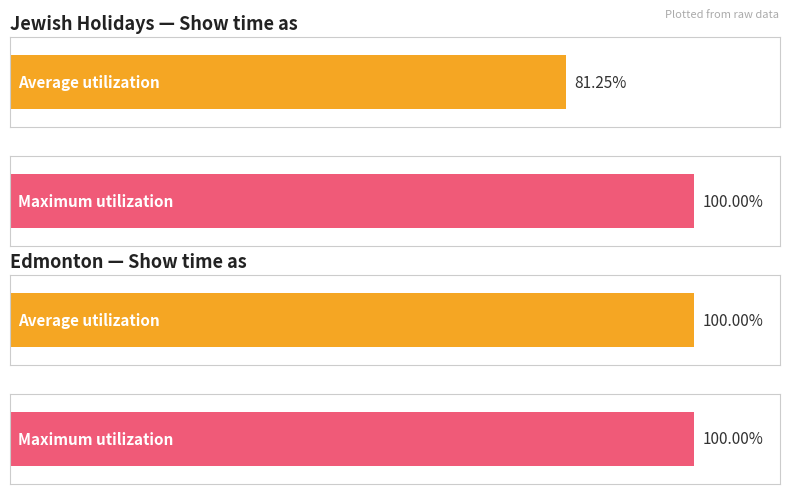

Is the value of Edmonton at Edmonton greater than the value of Jewish Holidays at 14?

No